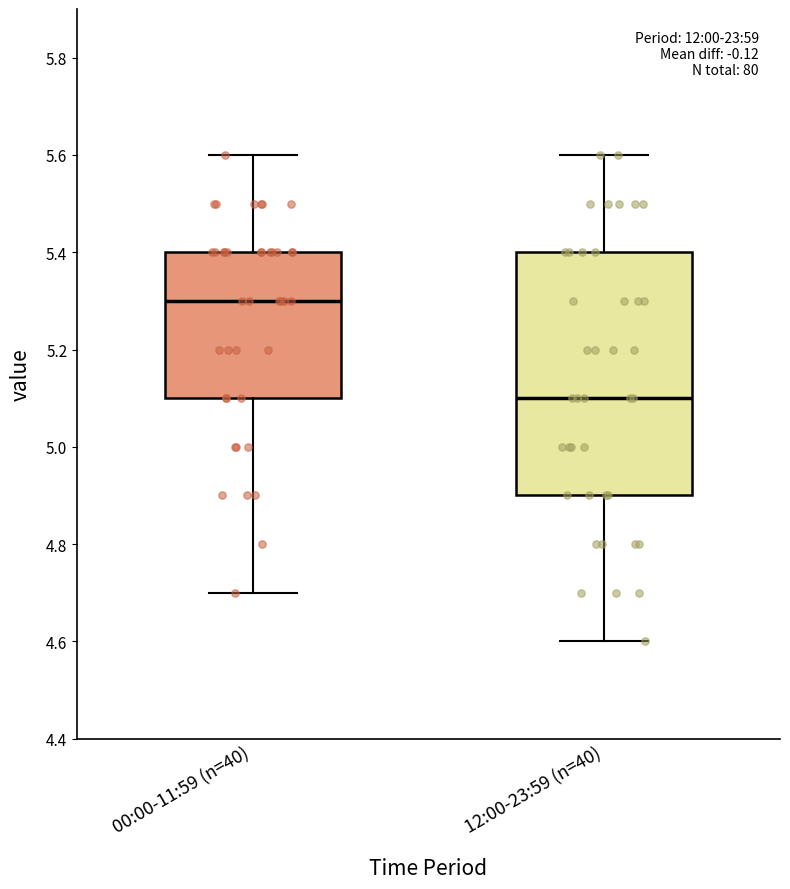

Reading left to right, transcribe this box plot: for each box, give where its median line is, the range the box spans, and where its two whiskers end, as read against the y-axis. The values are not printed on the chart, so give them approximately, as read against the axis.

00:00-11:59 (n=40): median 5.3, box 5.1 to 5.4, whiskers 4.7 to 5.6
12:00-23:59 (n=40): median 5.1, box 4.9 to 5.4, whiskers 4.6 to 5.6